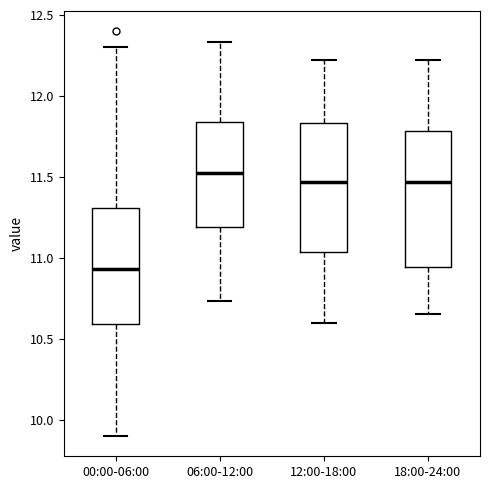

Which box's median line is the lowest?

00:00-06:00